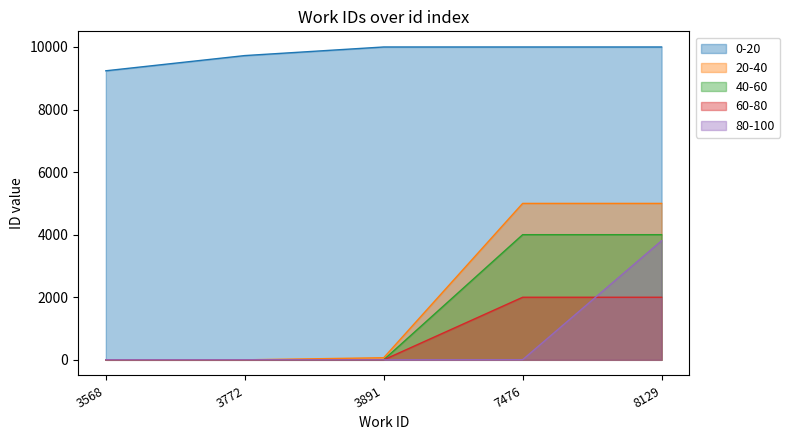

Rank the series by their maximum value, from highest to lowest.

0-20, 20-40, 40-60, 80-100, 60-80